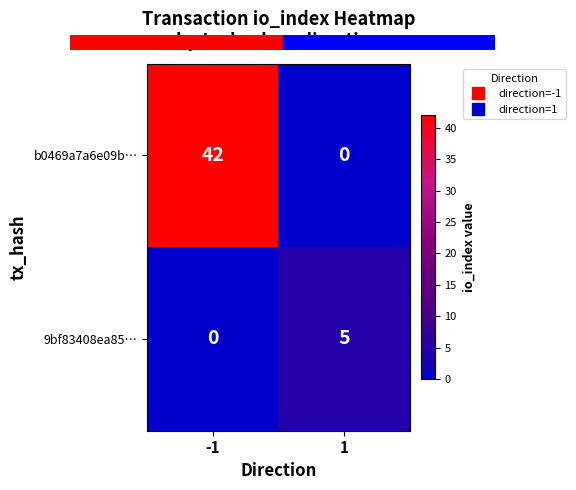

At which category is the sum across all series the highest?

-1